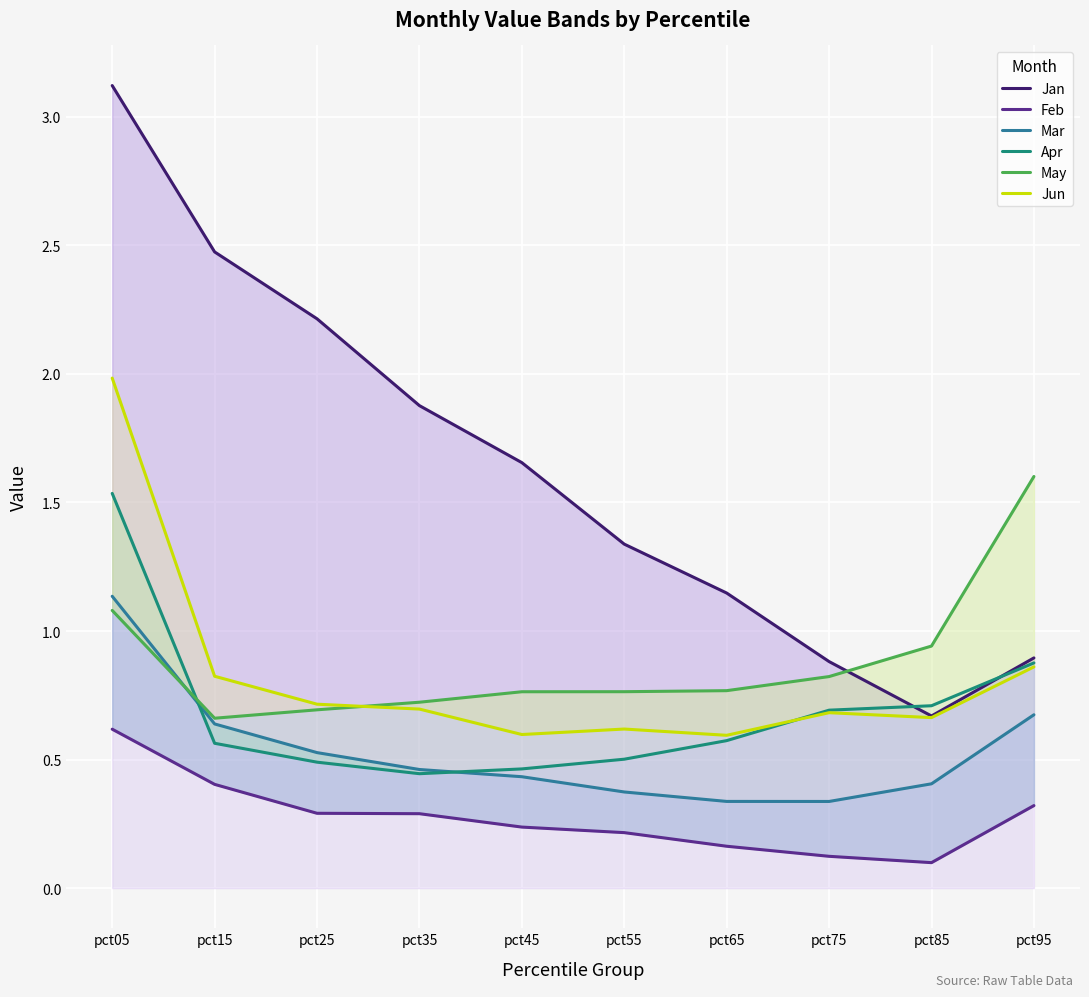

At which category is the sum across all series the highest?

pct05